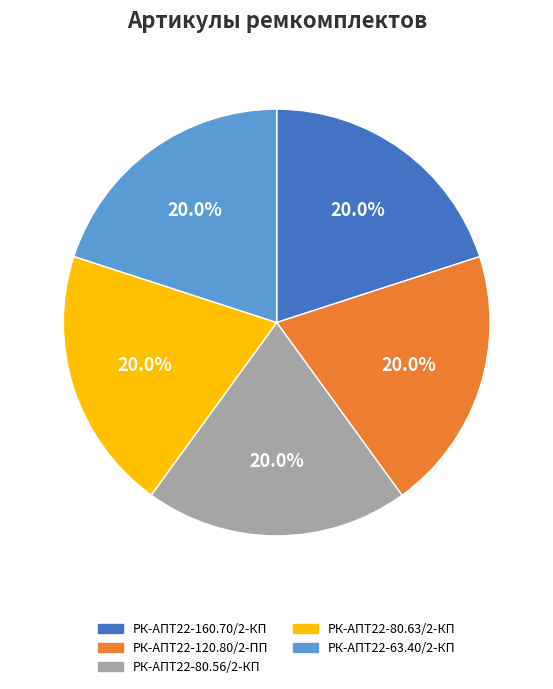

Is РК-АПТ22-63.40/2-КП the majority of the pie?

No